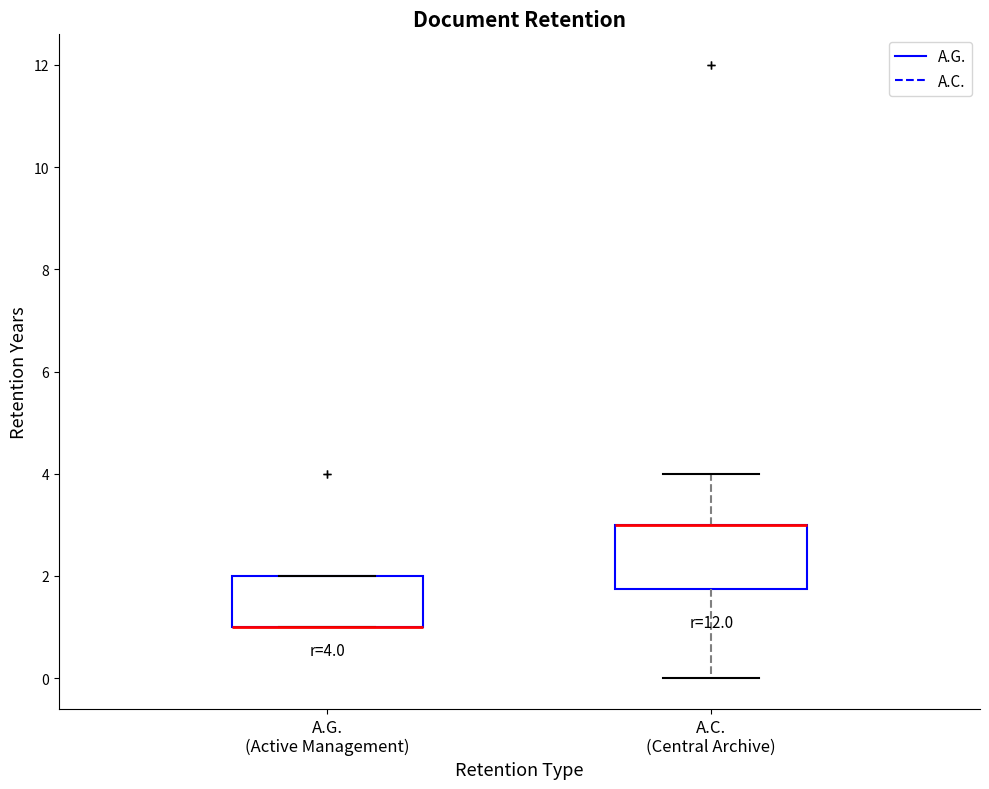

Which box is the tallest, from its lower edge to its upper edge?

A.C. (Central Archive)